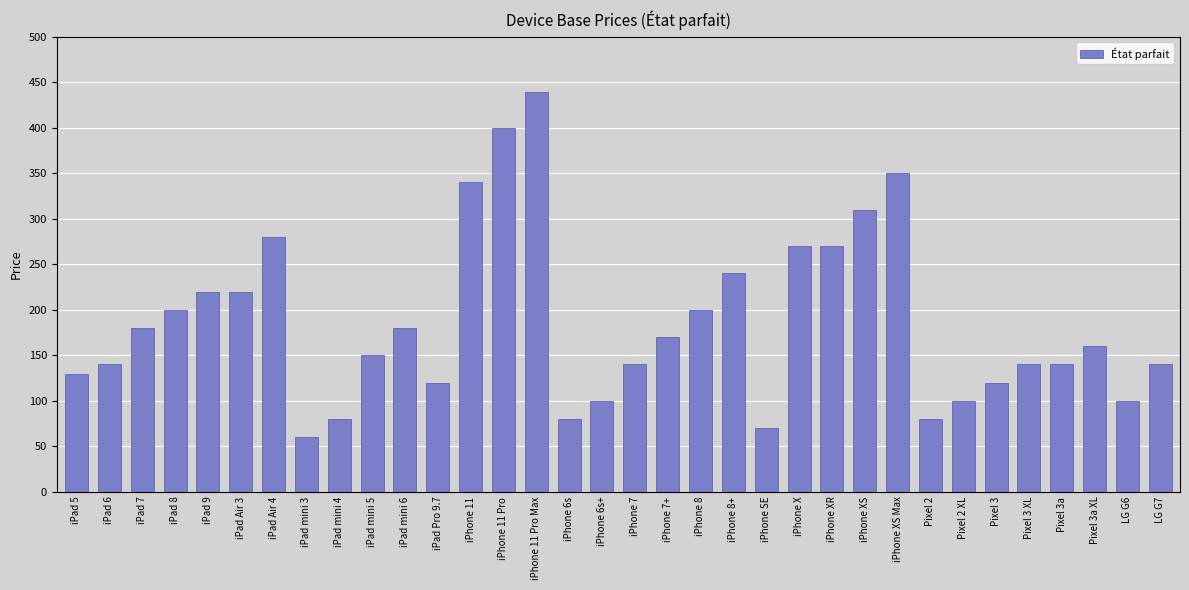

Reading left to right, transcribe all the data shown in this chart.

iPad 5=130	iPad 6=140	iPad 7=180	iPad 8=200	iPad 9=220	iPad Air 3=220	iPad Air 4=280	iPad mini 3=60	iPad mini 4=80	iPad mini 5=150	iPad mini 6=180	iPad Pro 9.7=120	iPhone 11=340	iPhone 11 Pro=400	iPhone 11 Pro Max=440	iPhone 6s=80	iPhone 6s+=100	iPhone 7=140	iPhone 7+=170	iPhone 8=200	iPhone 8+=240	iPhone SE=70	iPhone X=270	iPhone XR=270	iPhone XS=310	iPhone XS Max=350	Pixel 2=80	Pixel 2 XL=100	Pixel 3=120	Pixel 3 XL=140	Pixel 3a=140	Pixel 3a XL=160	LG G6=100	LG G7=140